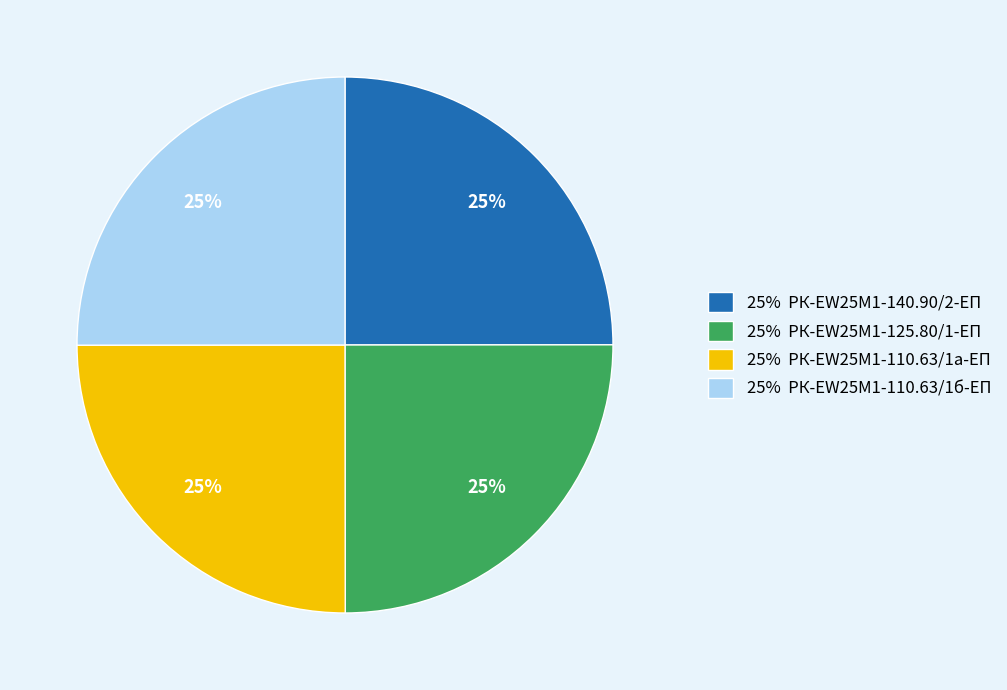

How many segments does this pie chart have?

4